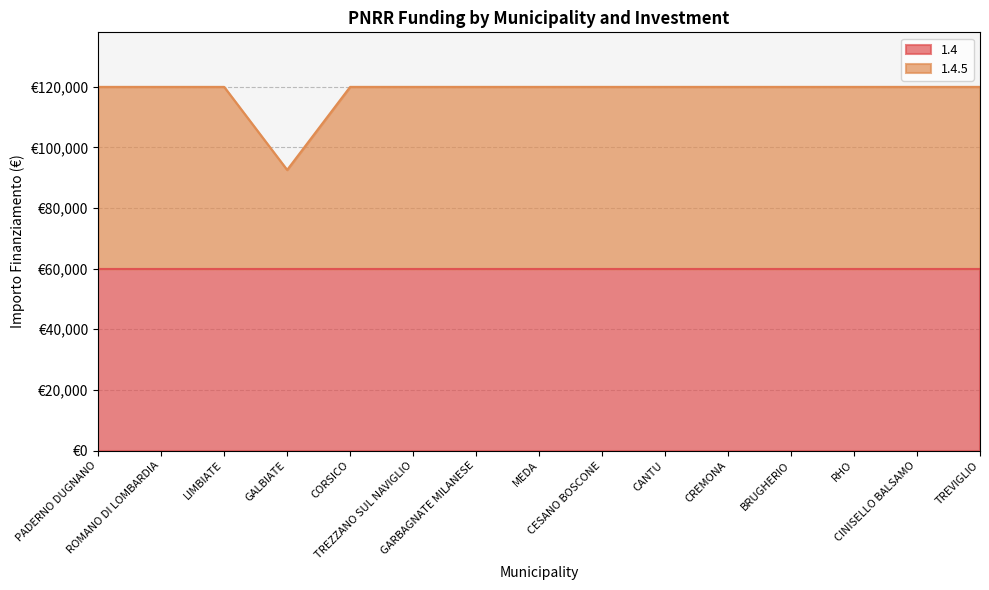

Does the chart display data point markers on the line(s)?

No